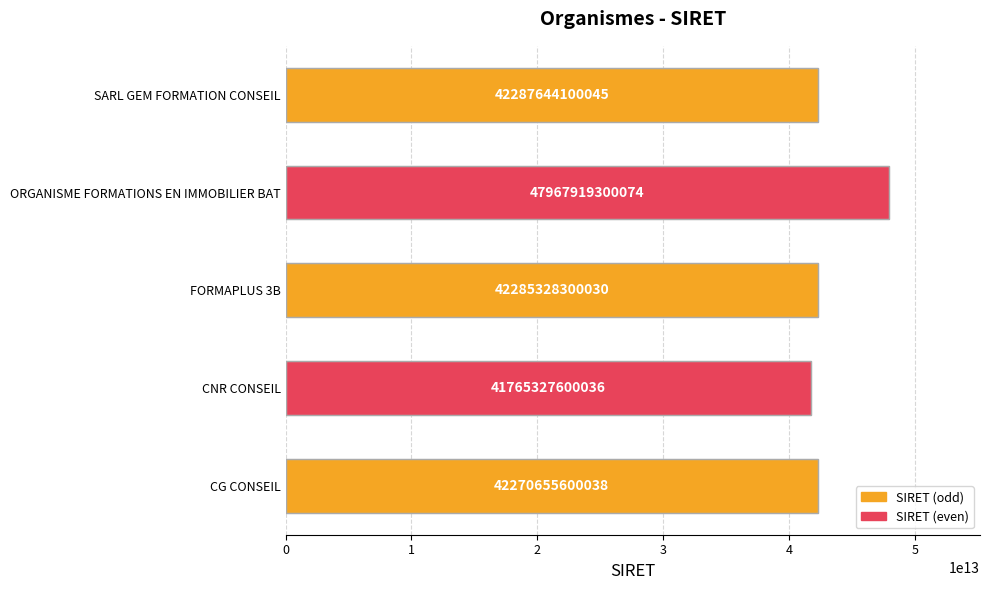

Rank the categories by value from lowest to highest.

CNR CONSEIL, CG CONSEIL, FORMAPLUS 3B, SARL GEM FORMATION CONSEIL, ORGANISME FORMATIONS EN IMMOBILIER BAT